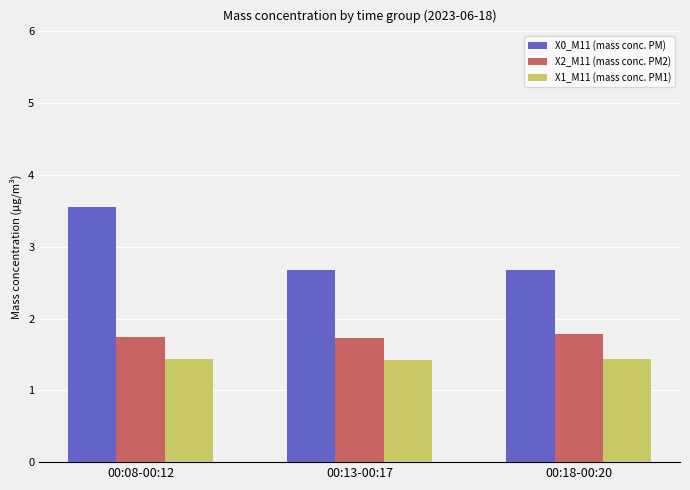

What is the sum of all X1_M11 (mass conc. PM1) values?

4.3